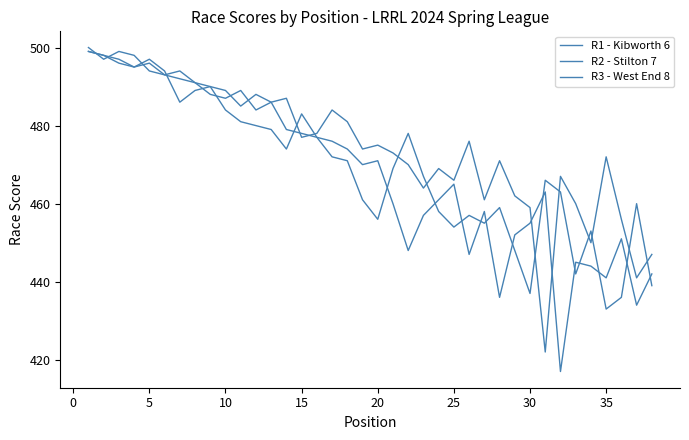

Does the chart display data point markers on the line(s)?

No